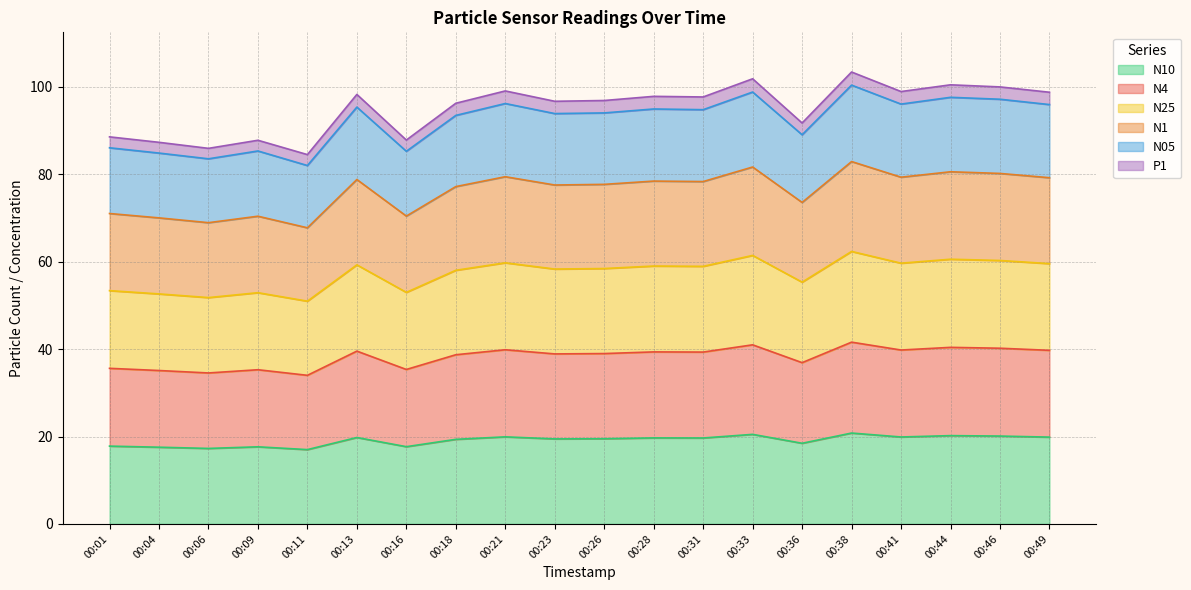

True or false: N4 has a value of 24.0 at 00:13.

False